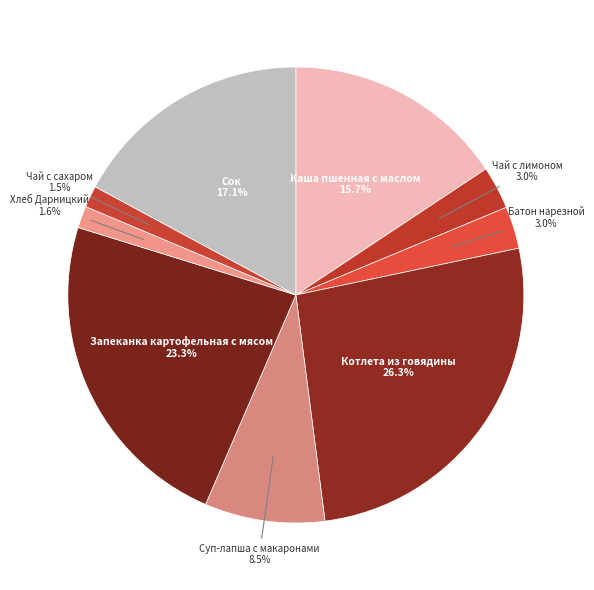

To the nearest percent, what is the average slice percentage?

11%